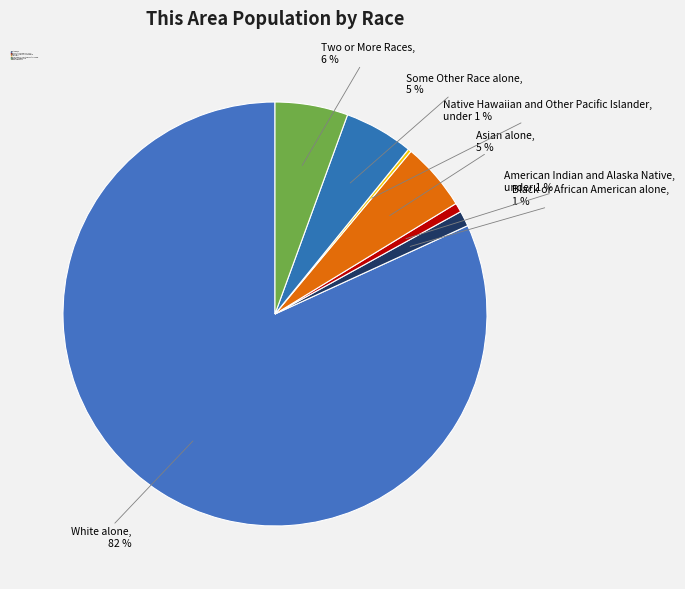

How much of the chart is everything except Some Other Race alone?

94.7%